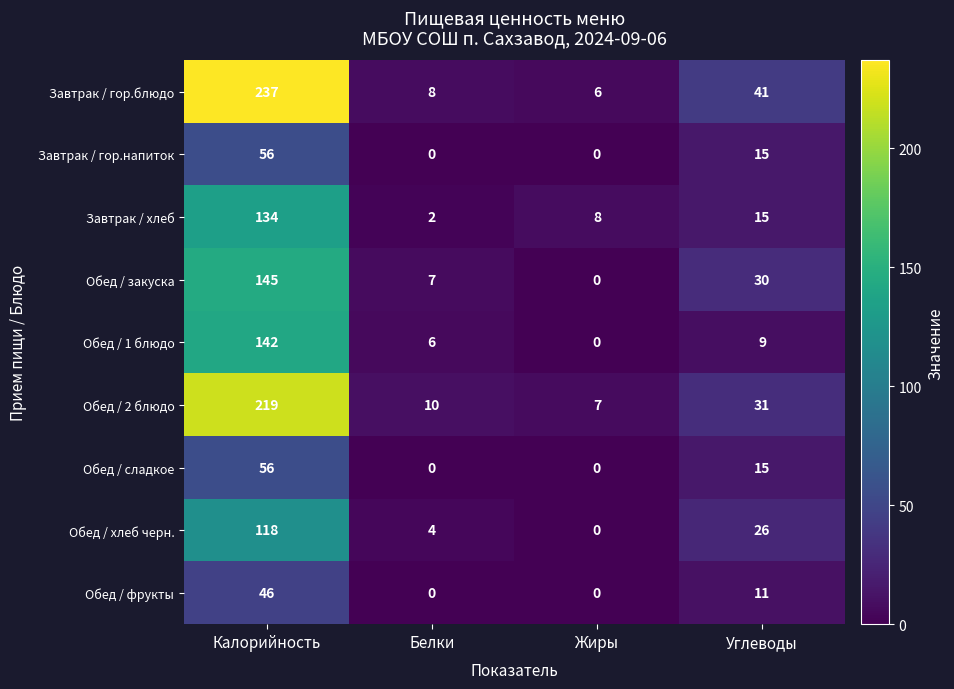

Is it true that Обед / фрукты equals 46 at Калорийность?

True